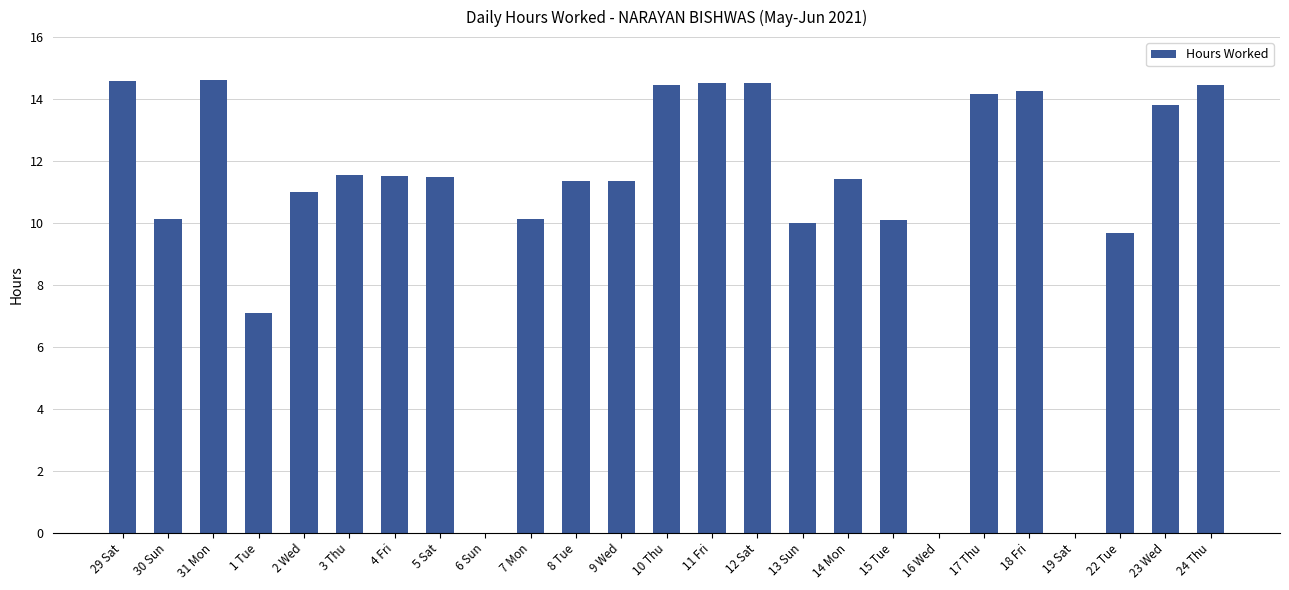

Where is the data nearest to the value 7?

1 Tue